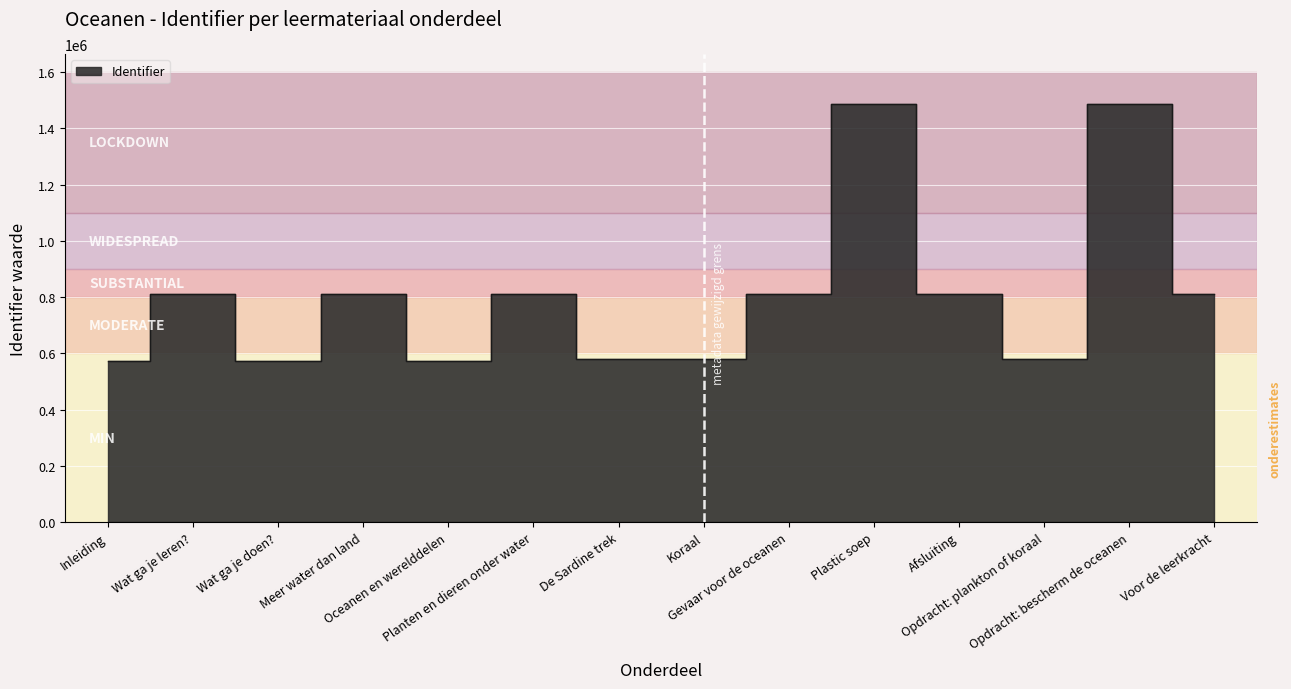

List the labels in order of value, smallest first.

Inleiding, Wat ga je doen?, Oceanen en werelddelen, De Sardine trek, Koraal, Opdracht: plankton of koraal, Wat ga je leren?, Meer water dan land, Planten en dieren onder water, Gevaar voor de oceanen, Afsluiting, Voor de leerkracht, Opdracht: bescherm de oceanen, Plastic soep